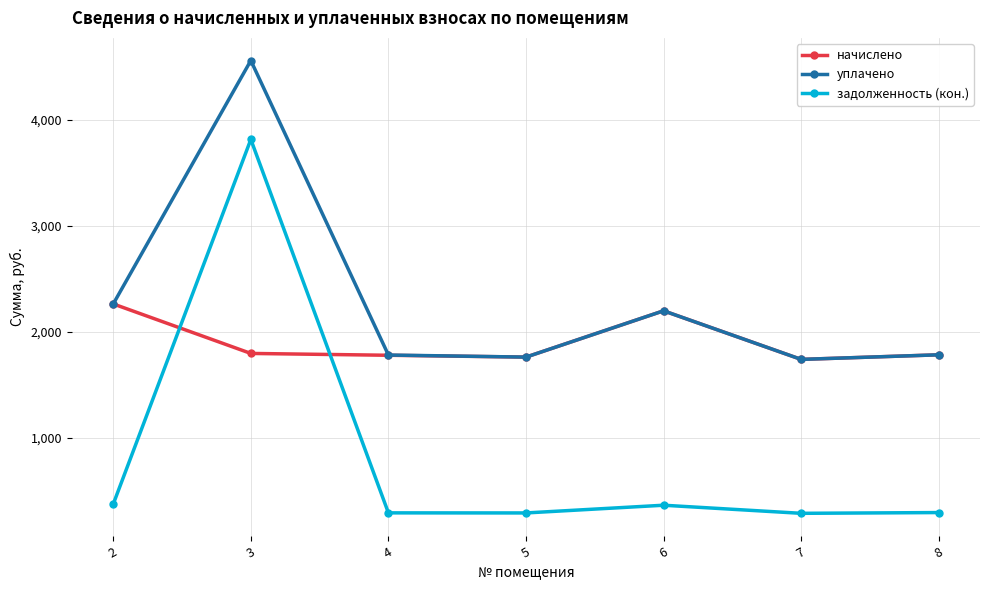

How many data points in задолженность (кон.) are less than 297?

3